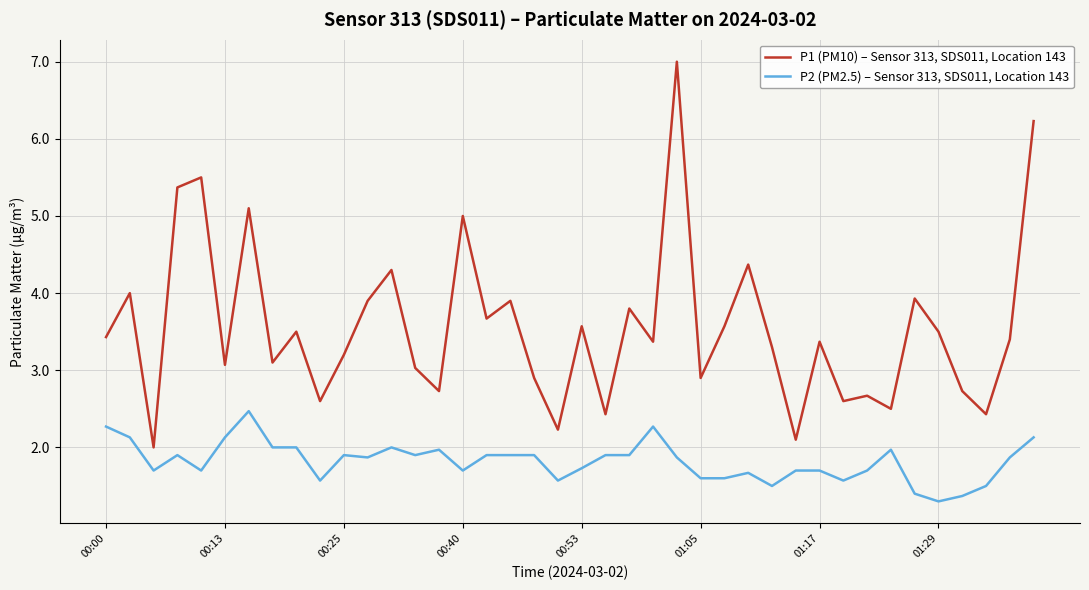

Which series has the widest spread of values?

P1 (PM10) – Sensor 313, SDS011, Location 143